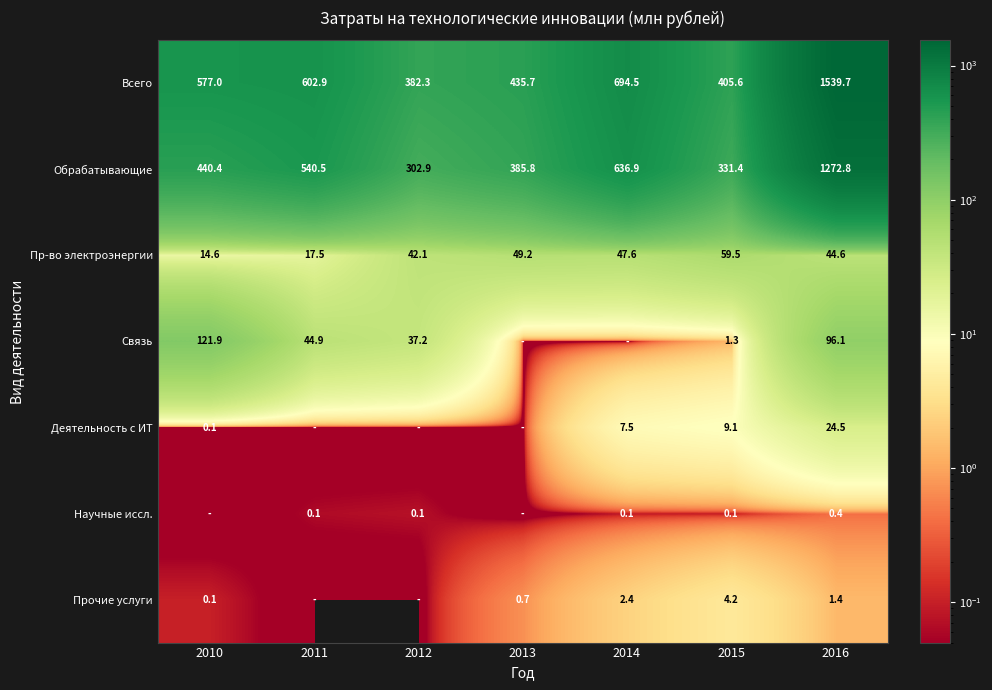

True or false: Деятельность с ИТ has a value of 5.2 at 2014.

False